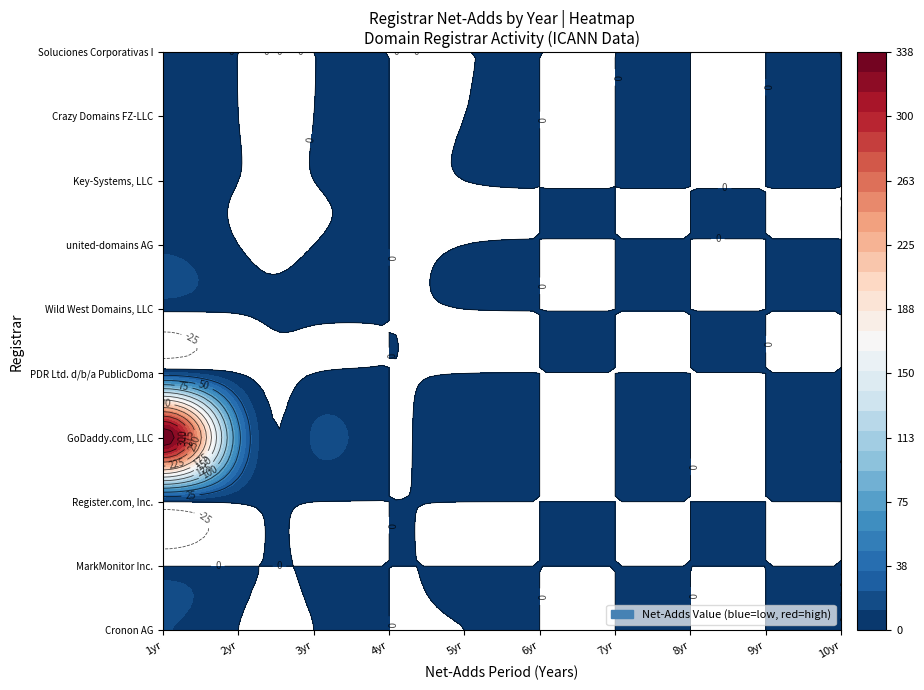

Which series changed the most between net-adds-3-yr and net-adds-8-yr?

GoDaddy.com, LLC